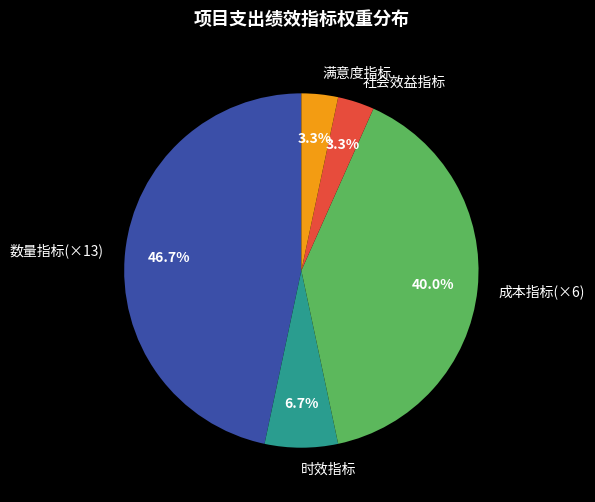

Count the number of slices in the pie.

5